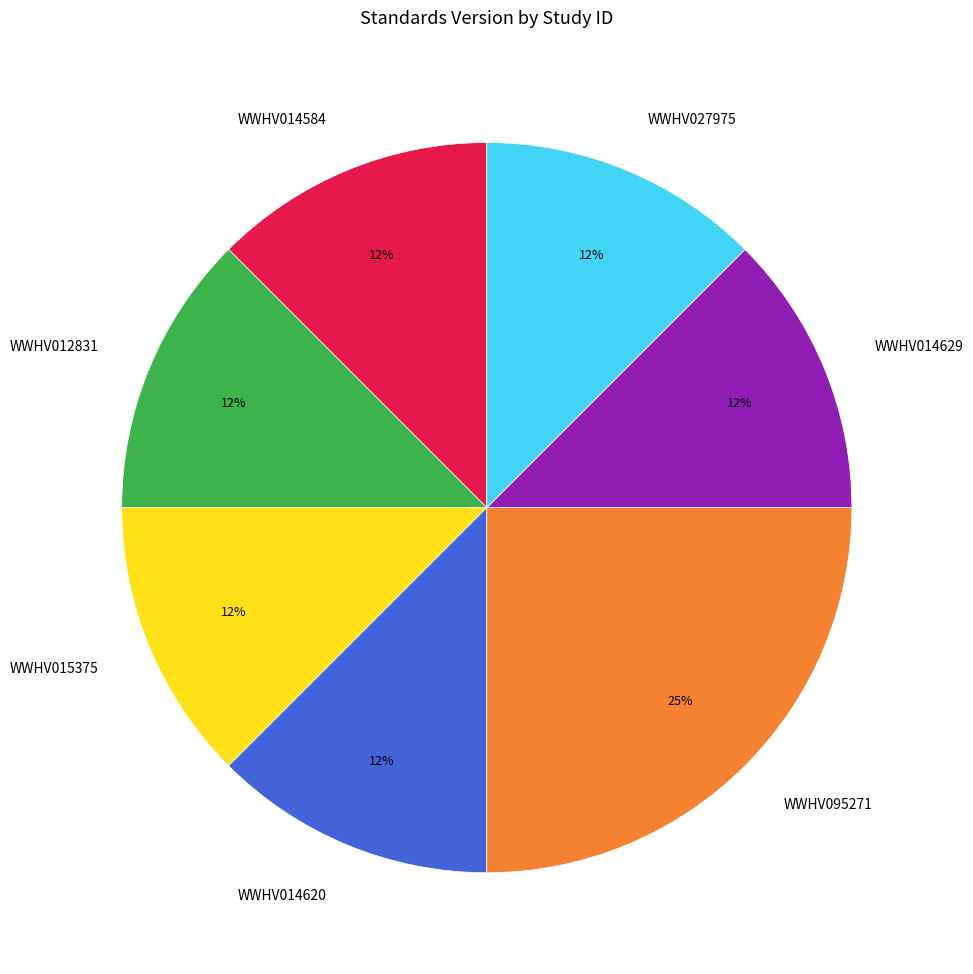

To the nearest percent, what is the average slice percentage?

14%